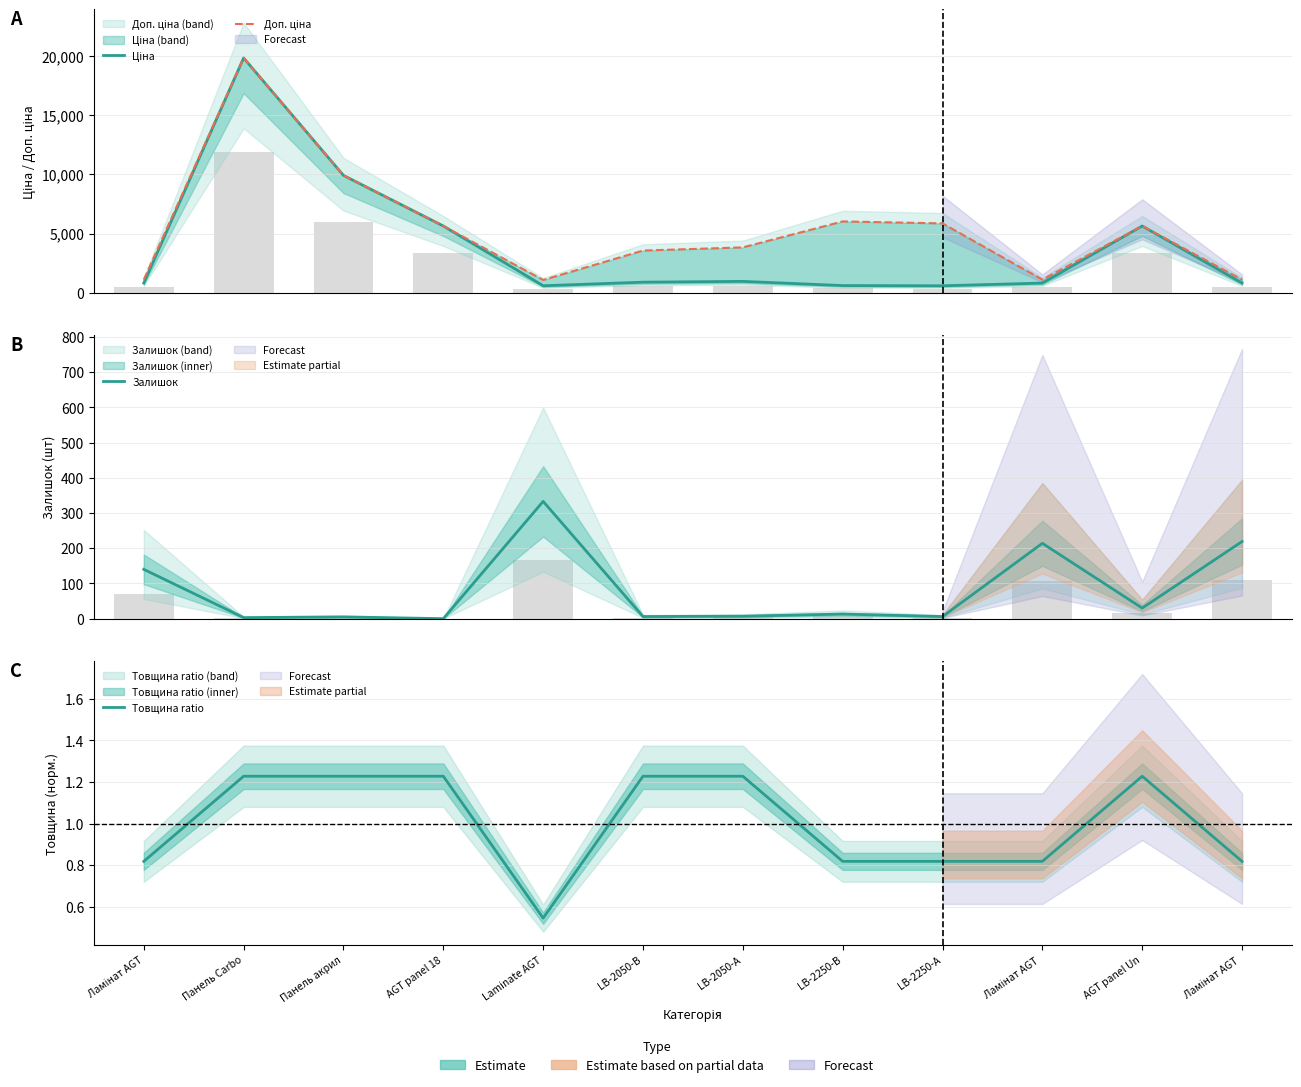

Reading left to right, extract all data points from this chart.

Ціна: Ламінат AGT=813.0	Панель Carbo=19831.1	Панель акрил=9908.5	AGT panel 18=5636.0	Laminate AGT=586.0	LB-2050-В=889.9	LB-2050-А=957.1	LB-2250-В=602.1	LB-2250-А=585.3	Ламінат AGT =813.0	AGT panel Un=5636.0	Ламінат AGT =813.0
Доп. ціна: Ламінат AGT=1101.8	Панель Carbo=19831.1	Панель акрил=9908.5	AGT panel 18=5636.0	Laminate AGT=1074.5	LB-2050-В=3559.7	LB-2050-А=3828.4	LB-2250-В=6020.8	LB-2250-А=5852.9	Ламінат AGT =1101.8	AGT panel Un=5636.0	Ламінат AGT =1101.8
Залишок: Ламінат AGT=140.0	Панель Carbo=3.0	Панель акрил=5.0	AGT panel 18=0.0	Laminate AGT=333.0	LB-2050-В=6.0	LB-2050-А=7.0	LB-2250-В=13.0	LB-2250-А=6.0	Ламінат AGT =214.0	AGT panel Un=30.0	Ламінат AGT =219.0
Товщина ratio: Ламінат AGT=0.8	Панель Carbo=1.2	Панель акрил=1.2	AGT panel 18=1.2	Laminate AGT=0.5	LB-2050-В=1.2	LB-2050-А=1.2	LB-2250-В=0.8	LB-2250-А=0.8	Ламінат AGT =0.8	AGT panel Un=1.2	Ламінат AGT =0.8